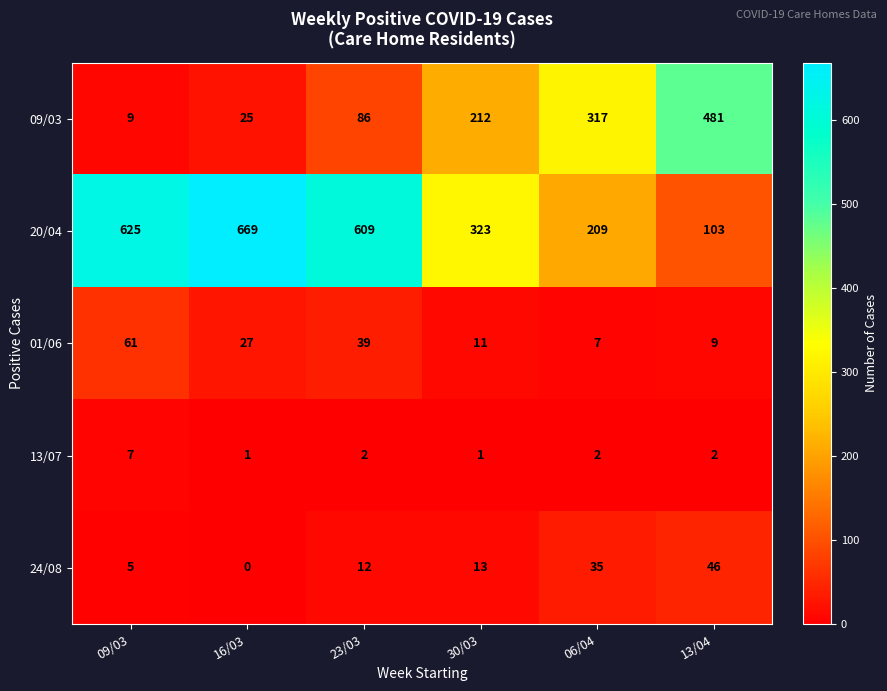

What is the average value of the 01/06 series?

26